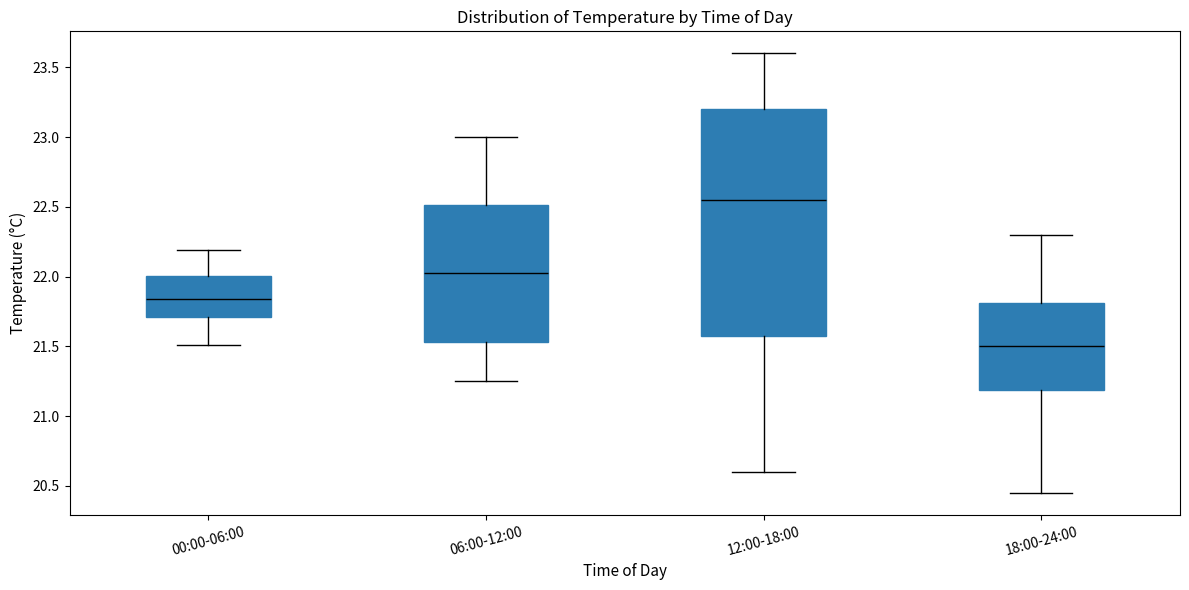

Where does the upper whisker of the box for 06:00-12:00 end on the y-axis? The values are not printed on the chart, so give them approximately, as read against the axis.

23.00